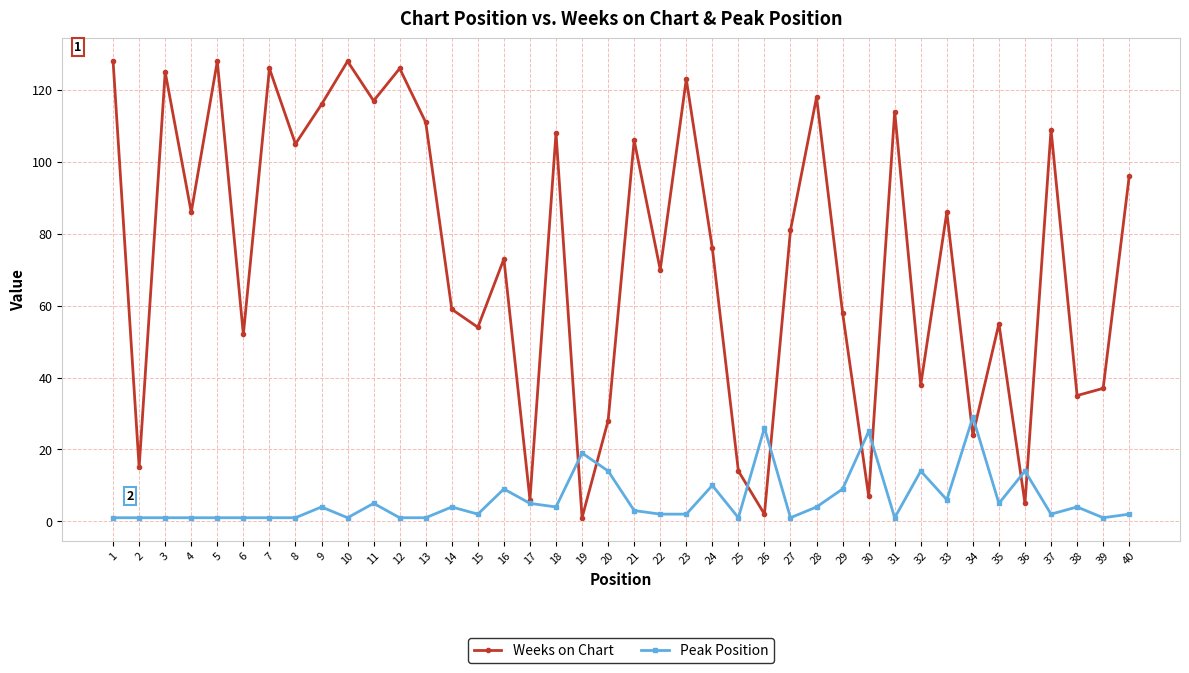

List the series in order of their overall mean, highest first.

Weeks on Chart, Peak Position